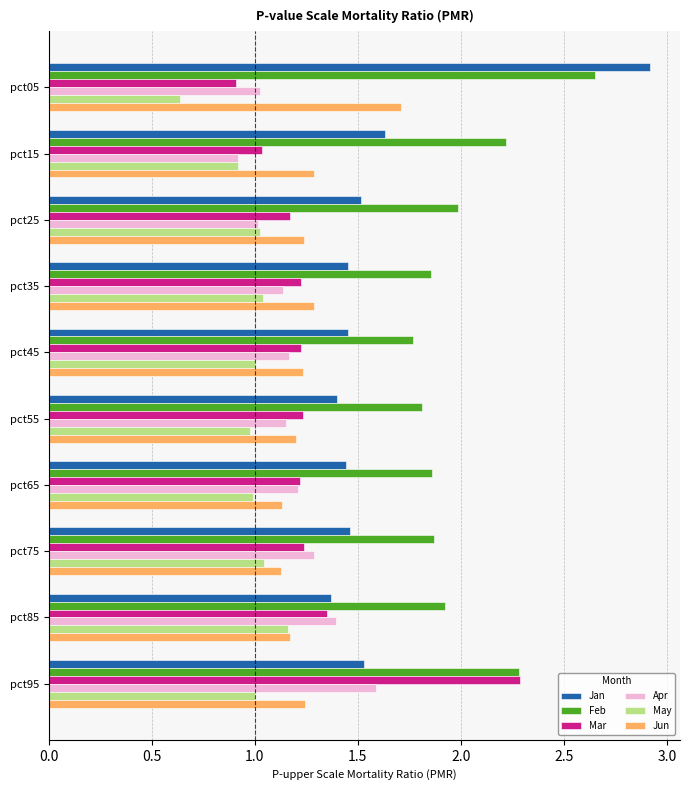

What is the difference between the maximum and minimum values in the Feb series?

0.9